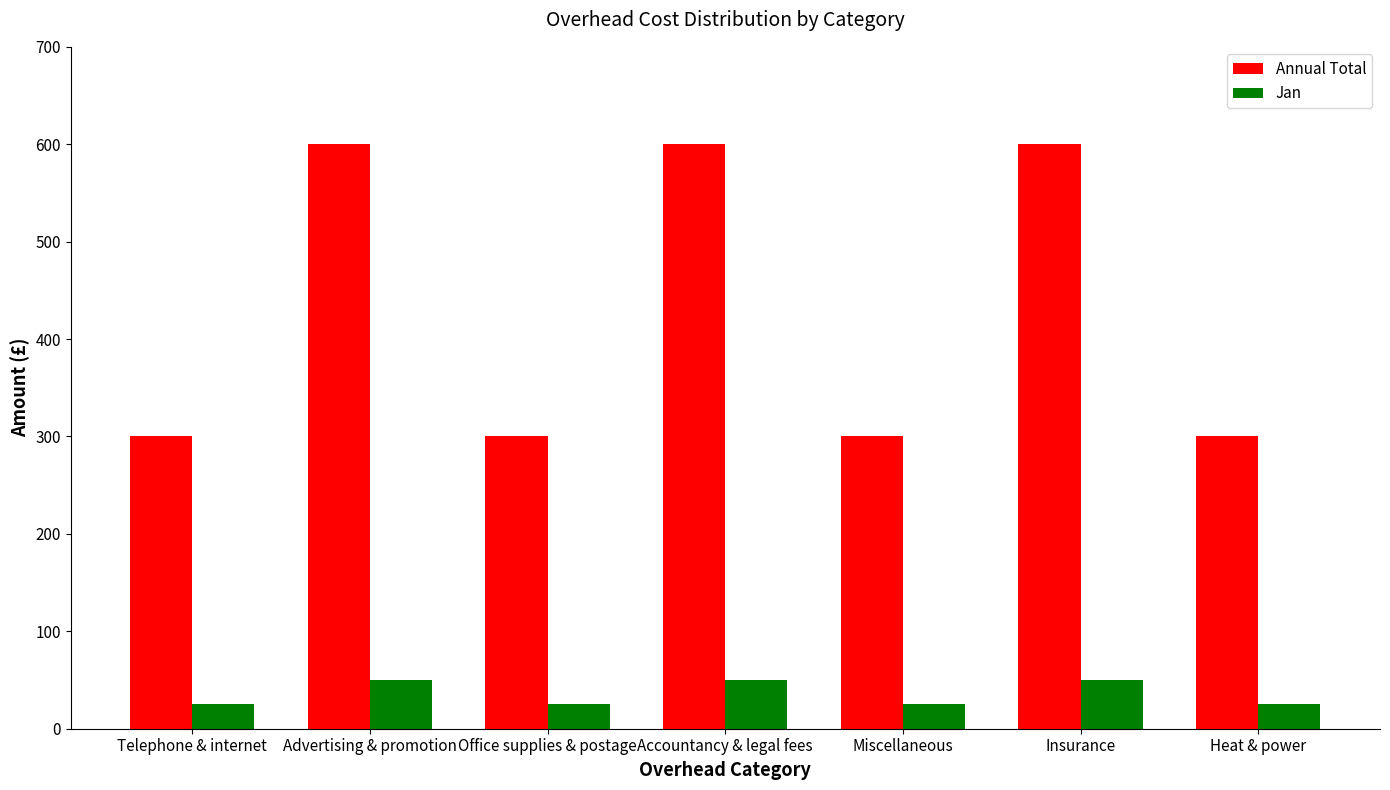

What is the value of the Jan bar at the 7th from the left?

25